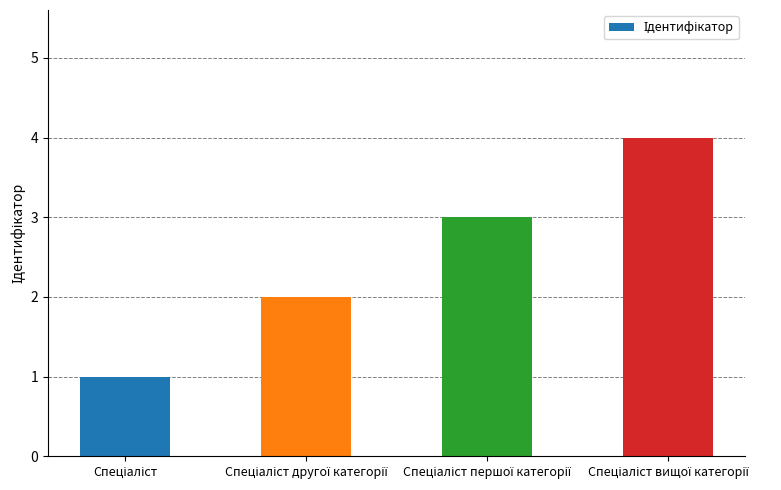

Does the chart contain any negative values?

No